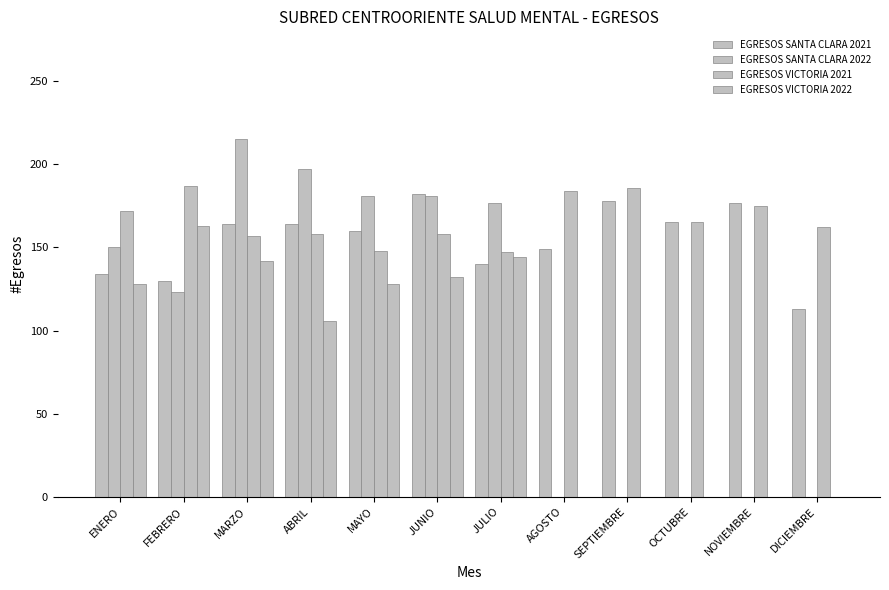

What is the label of the 4th bar from the left?

ABRIL